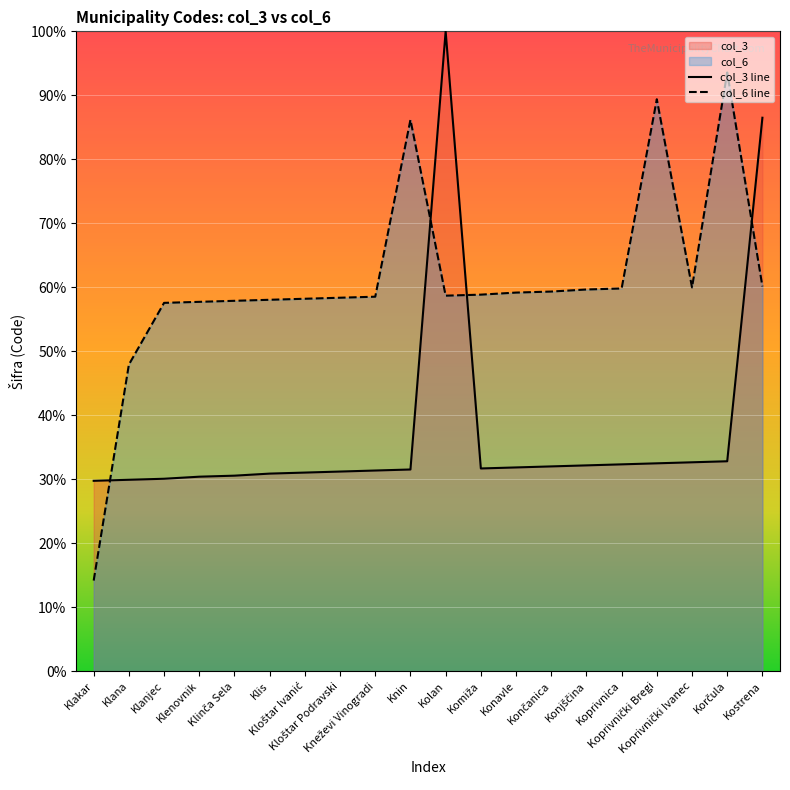

What is the difference between the highest and lowest values at Klana?

18.0